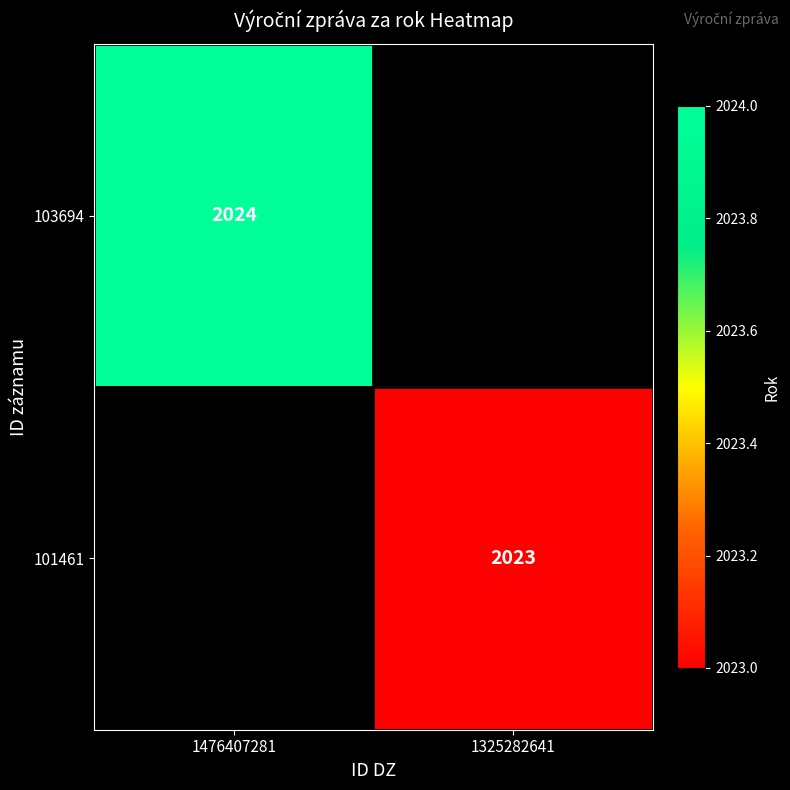

Is it true that 101461 equals 584 at 1325282641?

False